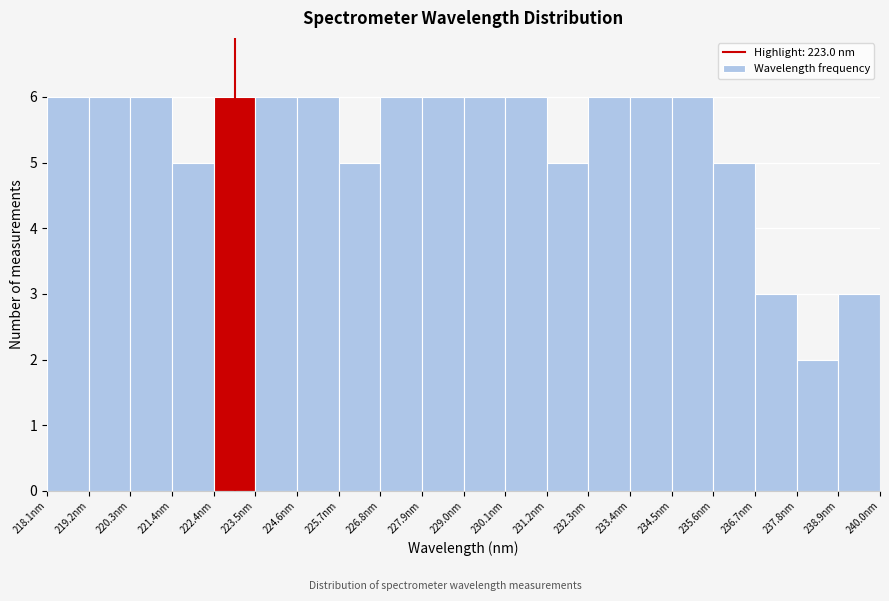

Reading left to right, transcribe this chart: for each bar, give the range it covers on the x-axis and its height. Neither the bar edges nor the heights are printed on the chart, so give them approximately, as read against the axes.

218.0 to 219.2: 6
219.2 to 220.2: 6
220.2 to 221.4: 6
221.4 to 222.4: 5
222.4 to 223.6: 6
223.6 to 224.6: 6
224.6 to 225.8: 6
225.8 to 226.8: 5
226.8 to 228.0: 6
228.0 to 229.0: 6
229.0 to 230.2: 6
230.2 to 231.2: 6
231.2 to 232.4: 5
232.4 to 233.4: 6
233.4 to 234.6: 6
234.6 to 235.6: 6
235.6 to 236.8: 5
236.8 to 237.8: 3
237.8 to 239.0: 2
239.0 to 240.0: 3